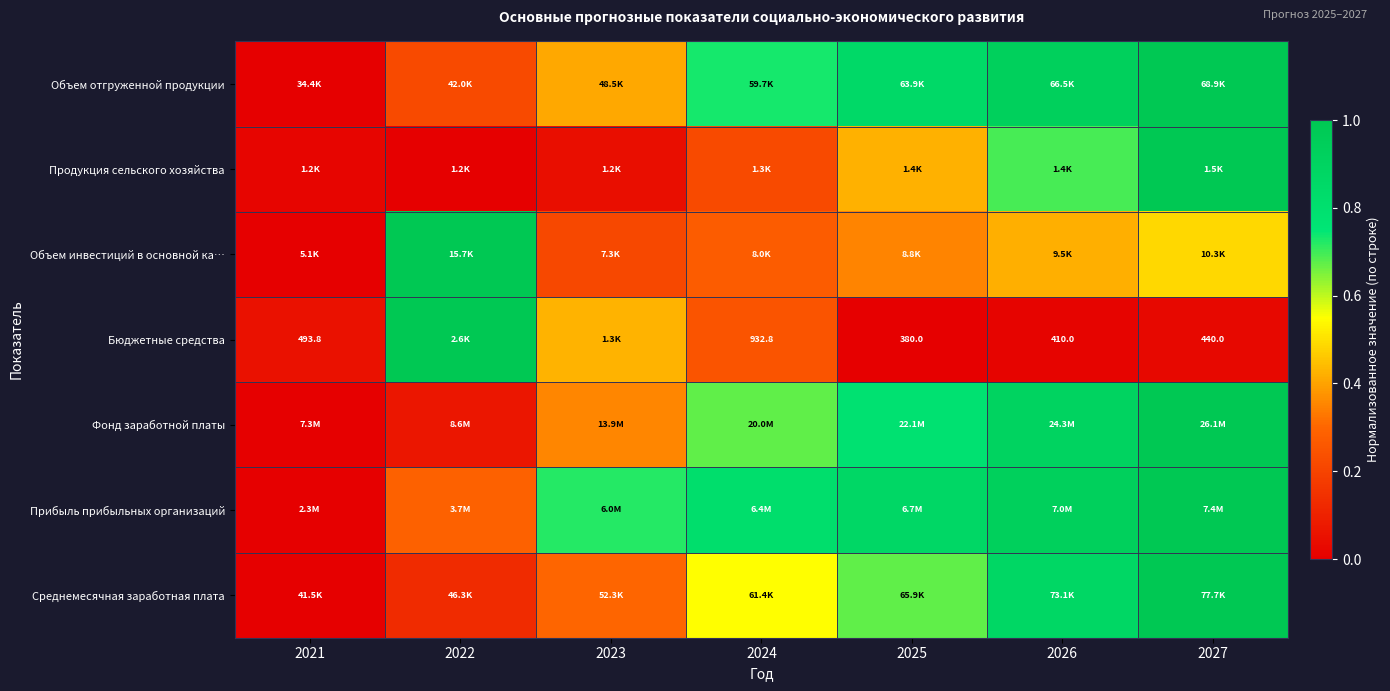

How many series are shown in this chart?

7